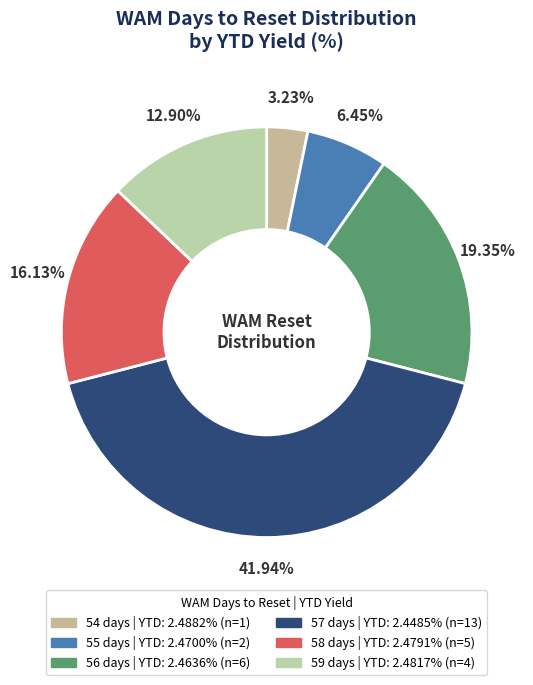

Is there a majority slice in this chart?

No